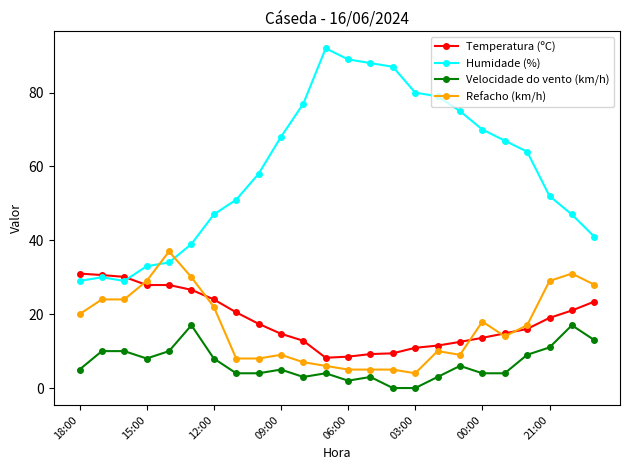

Which series has the largest range (max minus min)?

Humidade (%)